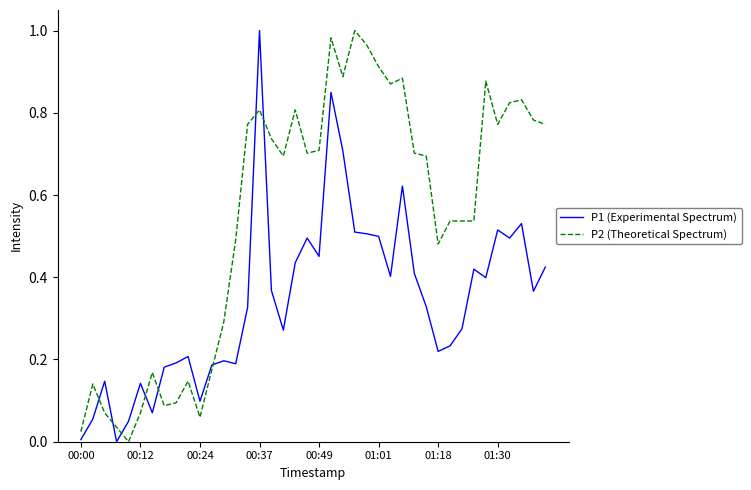

Which series has the largest total across all categories?

P2 (Theoretical Spectrum)